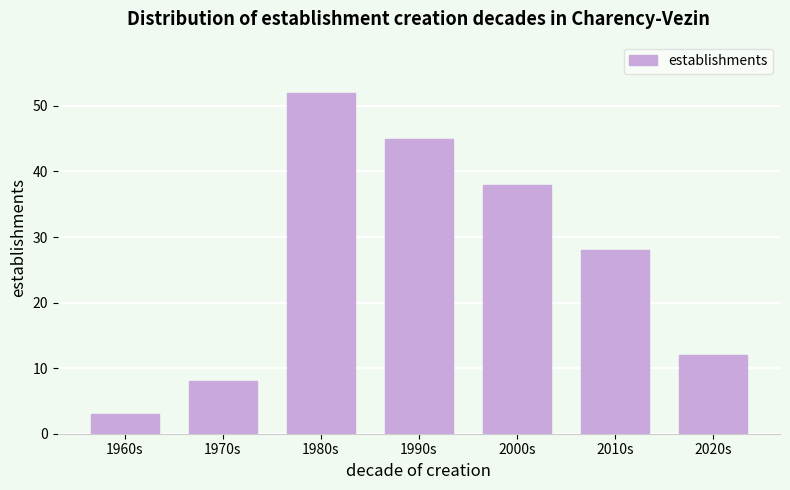

Reading left to right, extract all data points from this chart.

1960s=3	1970s=8	1980s=52	1990s=45	2000s=38	2010s=28	2020s=12